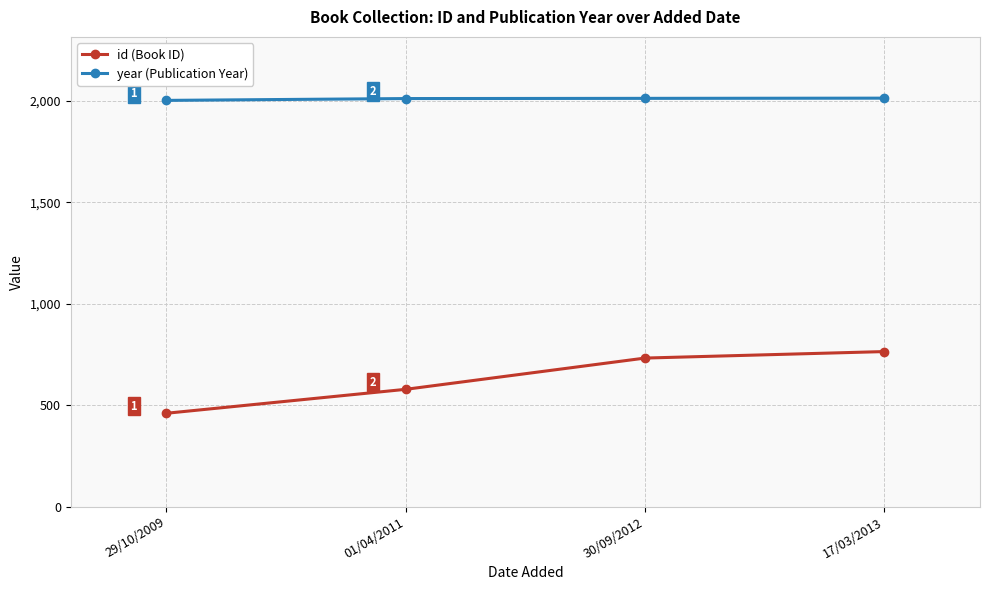

True or false: year (Publication Year) has a value of 2012 at 30/09/2012.

True